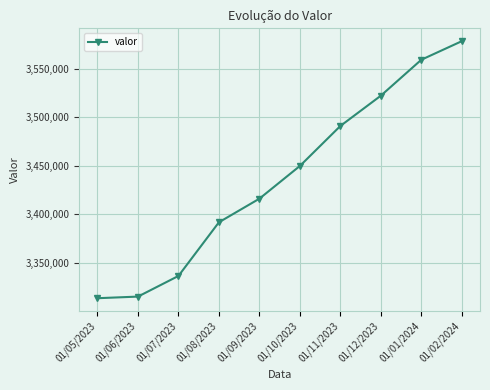

Approximately how many times larger is the value at 01/02/2024 compared to 01/05/2023?

1.1